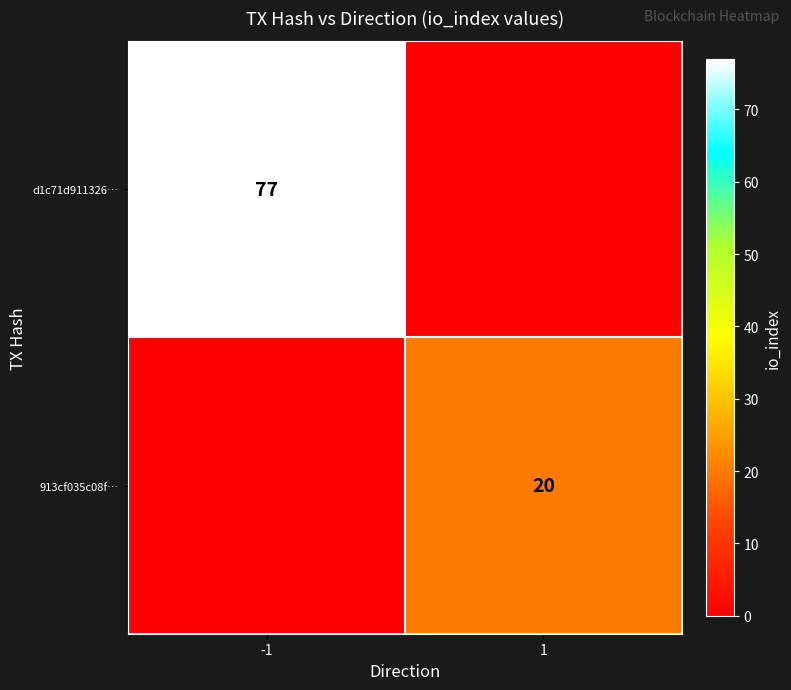

Which category has the highest value across all series?

-1